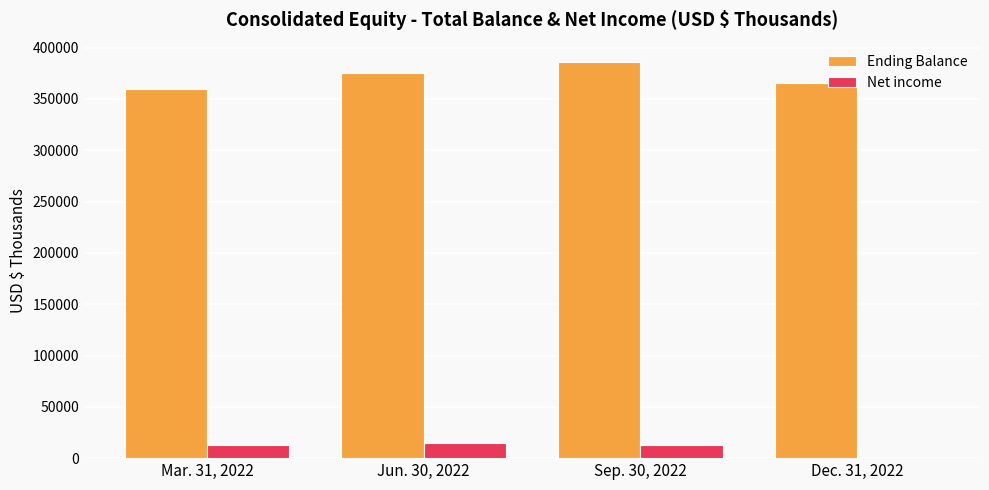

Is the value of Net income at Mar. 31, 2022 greater than the value of Ending Balance at Sep. 30, 2022?

No